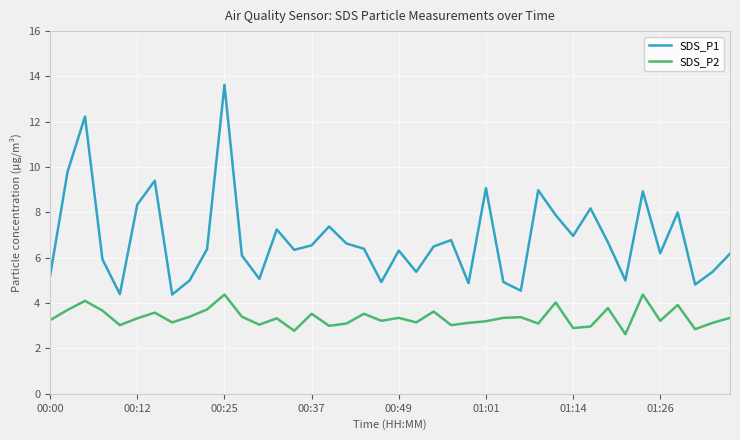

True or false: SDS_P2 and SDS_P1 intersect in this chart.

False